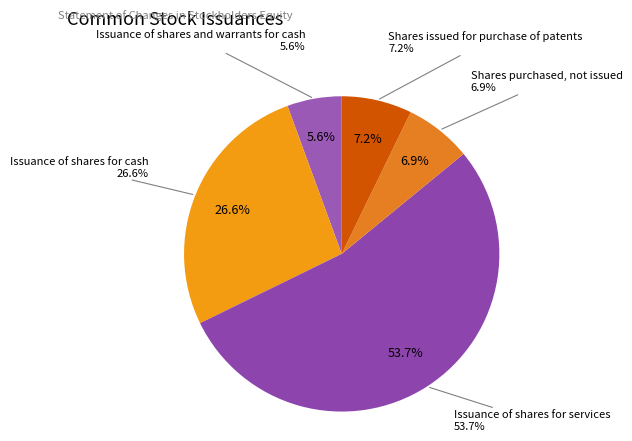

How many slices are in this pie chart?

5